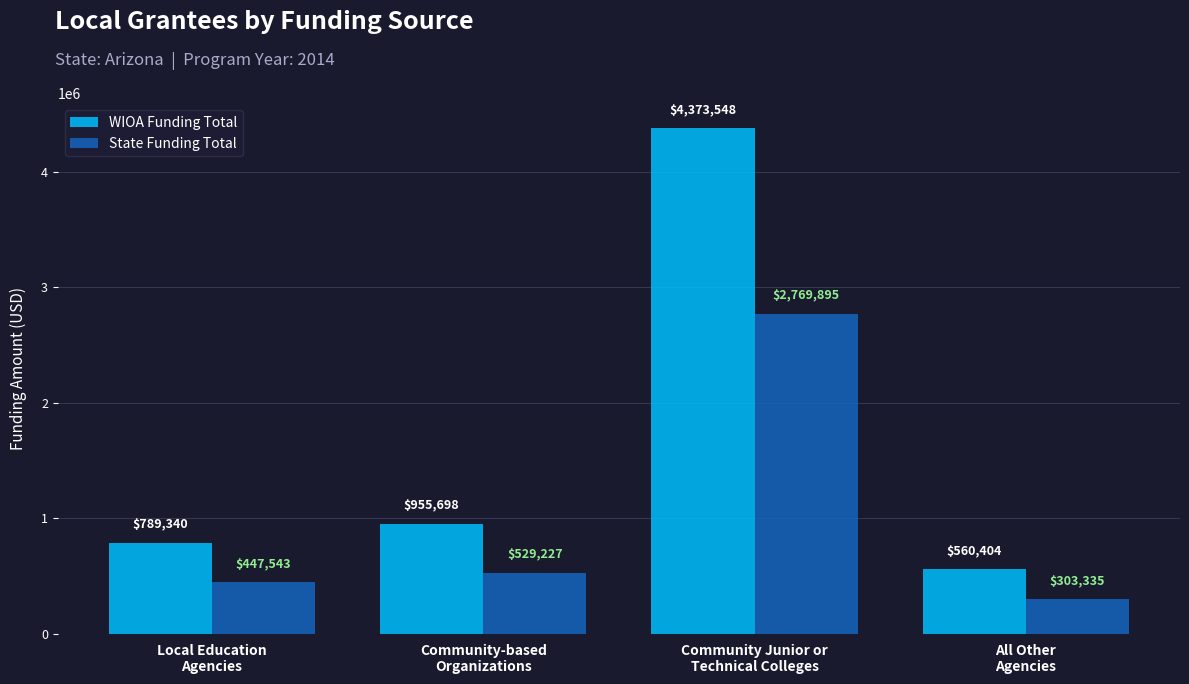

What is the label of the 4th bar from the left?

All Other
Agencies